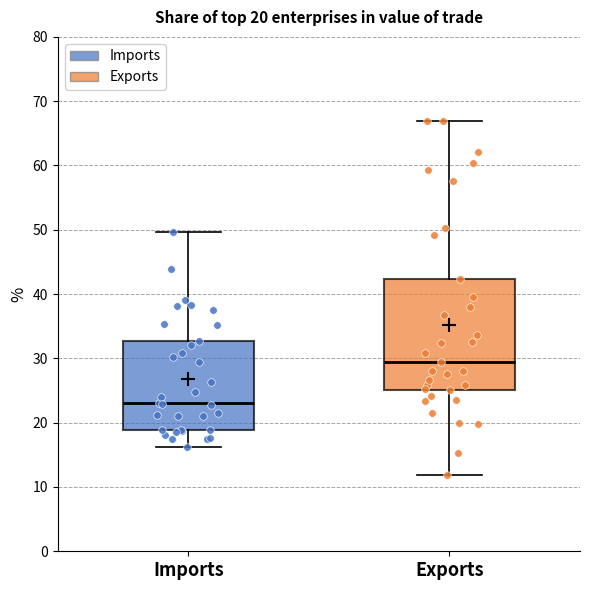

Which box's median line is the lowest?

Imports